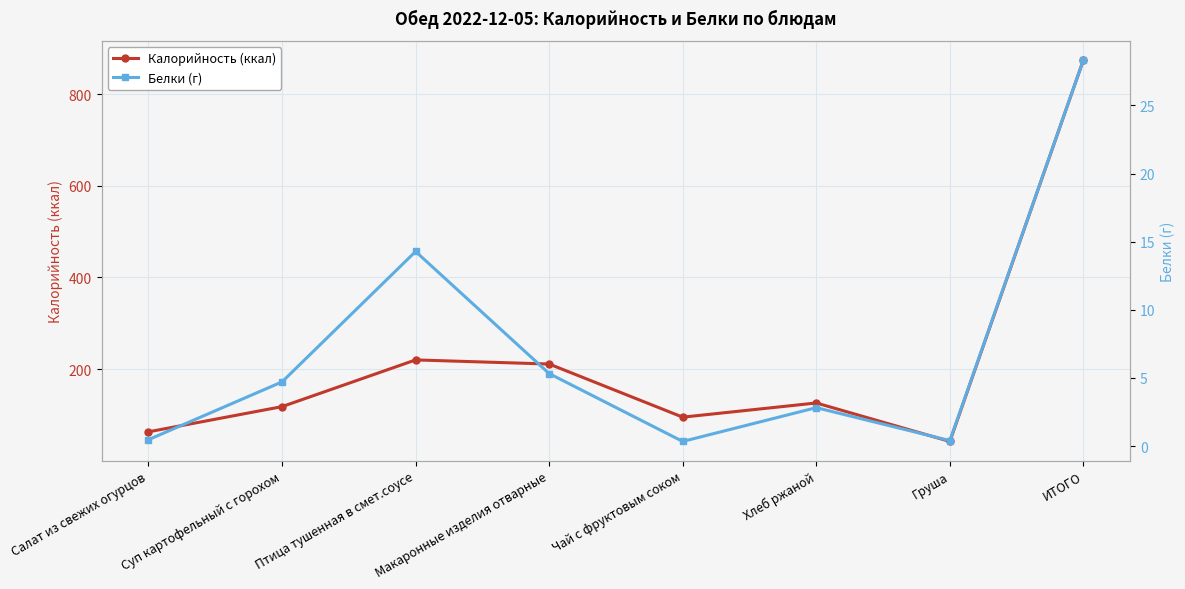

Is it true that Белки (г) equals 0.5 at Салат из свежих огурцов?

True